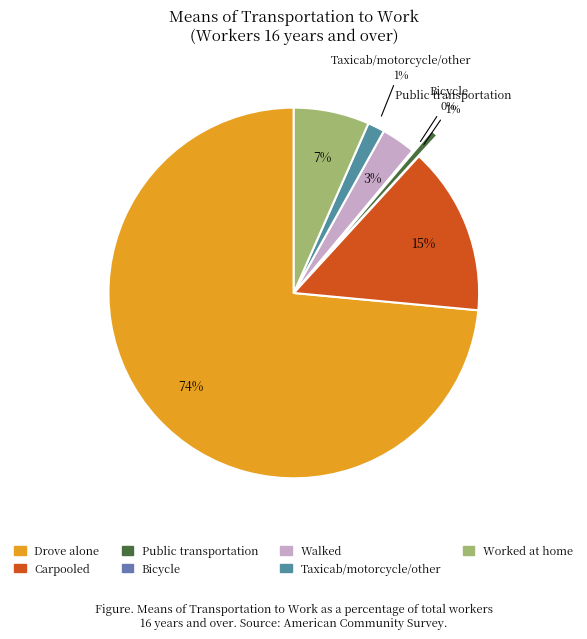

Approximately how many times larger is the value at Worked at home compared to Taxicab/motorcycle/other?

4.4